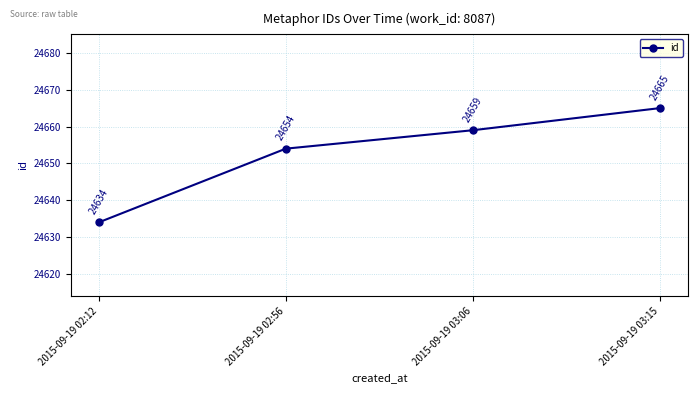

List the labels in order of value, largest first.

2015-09-19 03:15, 2015-09-19 03:06, 2015-09-19 02:56, 2015-09-19 02:12